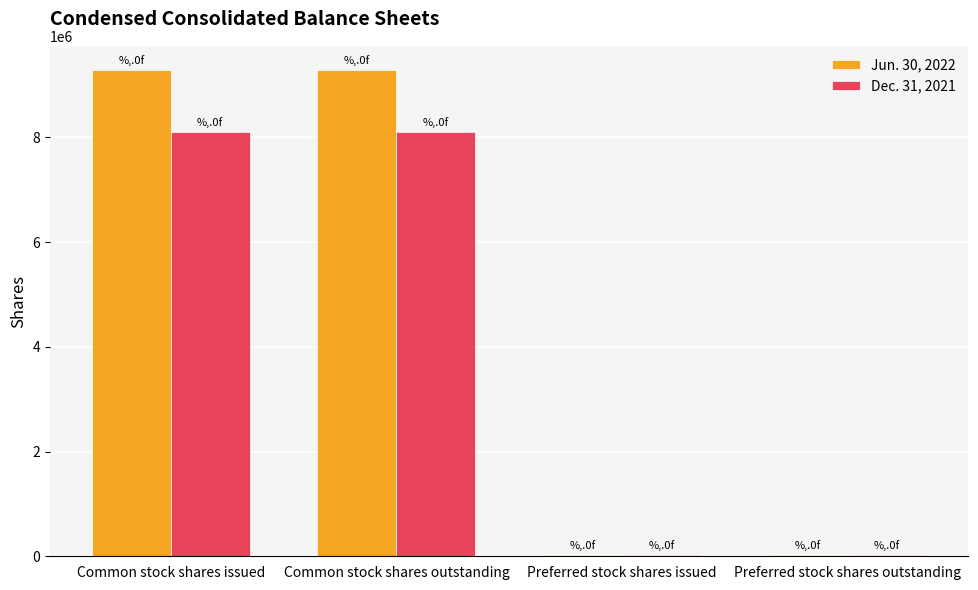

Reading left to right, extract all data points from this chart.

Jun. 30, 2022: 9283295	9283295	17018	17018
Dec. 31, 2021: 8096014	8096014	19800	19800